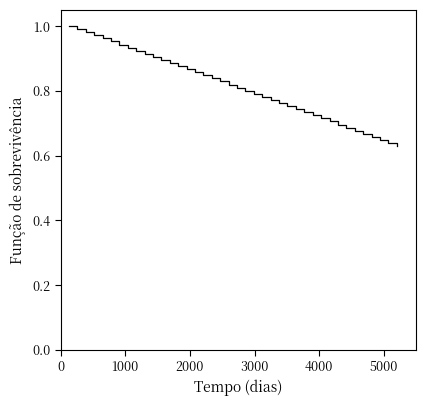

True or false: there are more than 2 points higher than both neighbors.

False